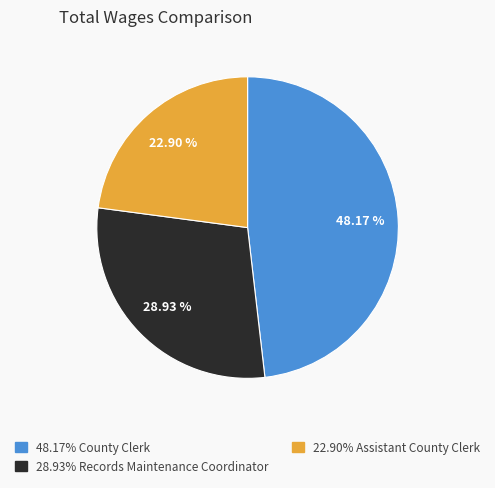

Is there a majority slice in this chart?

No